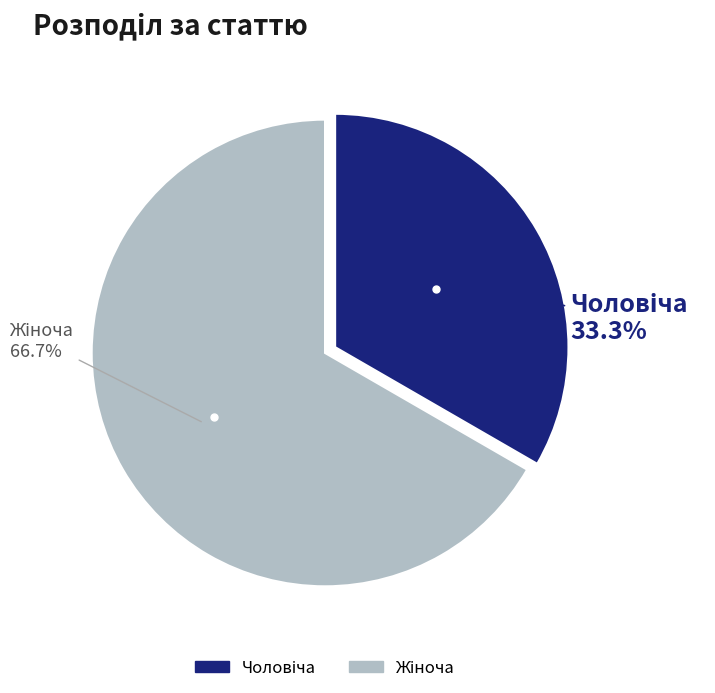

Is there a majority slice in this chart?

Yes